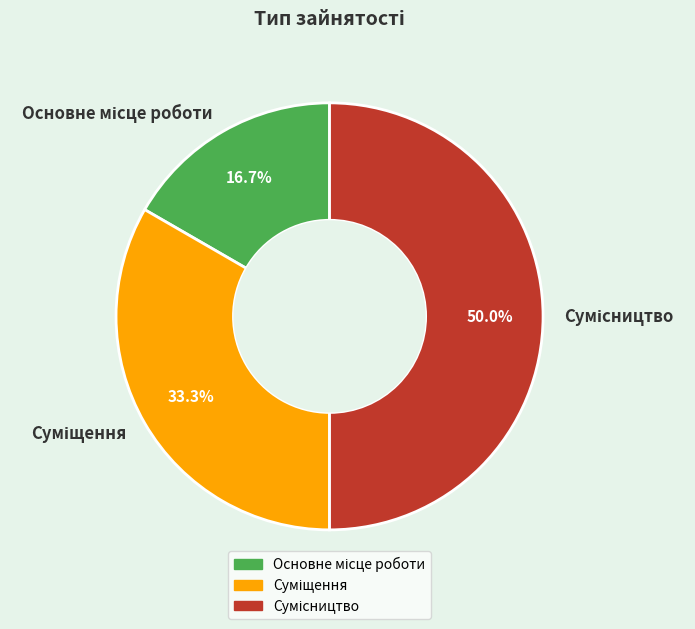

Count the number of slices in the pie.

3